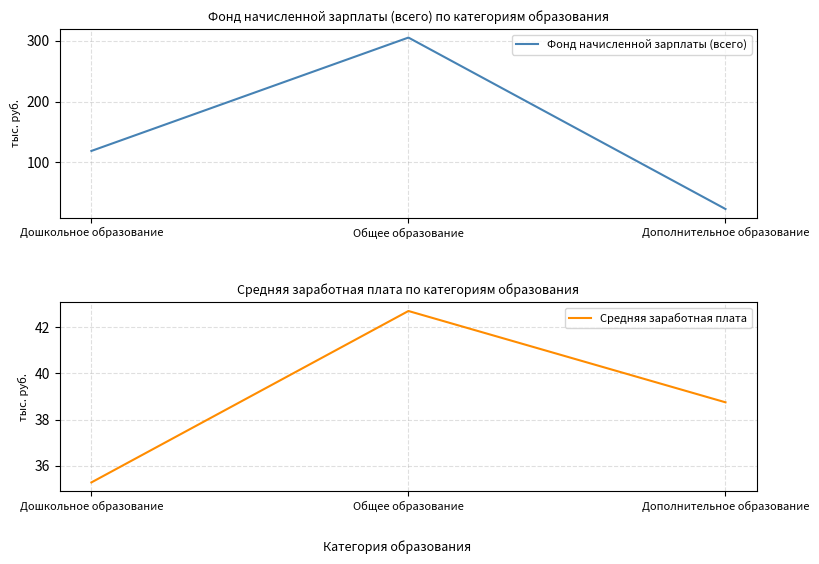

What is the minimum value shown in the chart?

23154.4